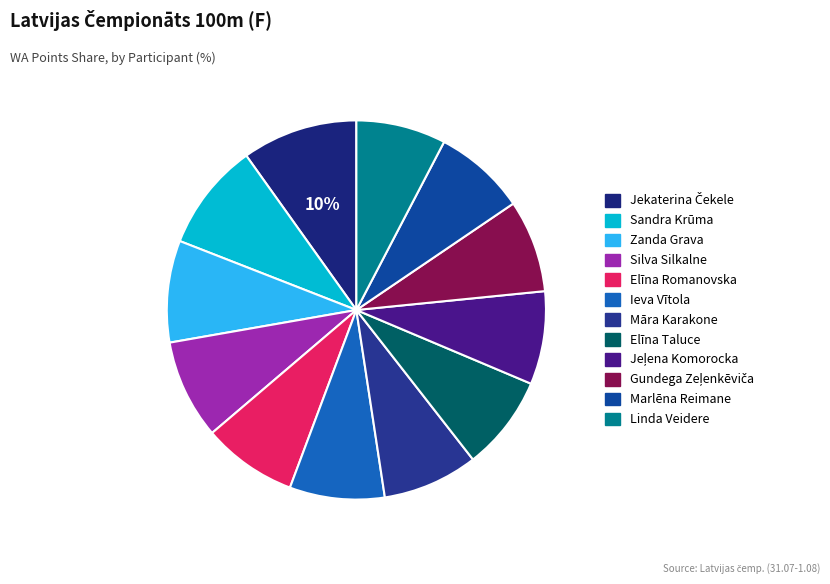

Is it true that Elīna Taluce is 8% of the pie?

True